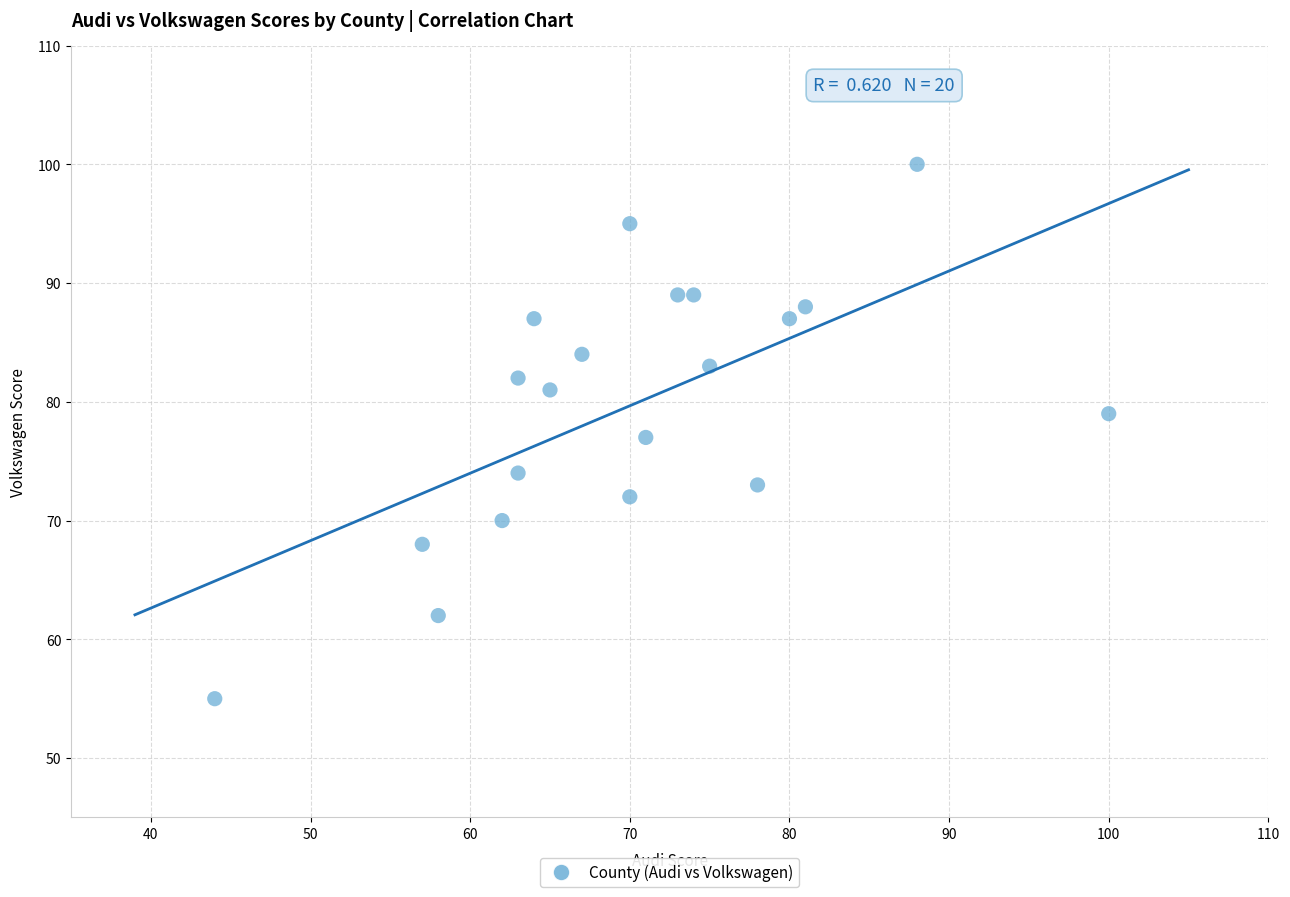

What is the range of X values (max minus min)?

56